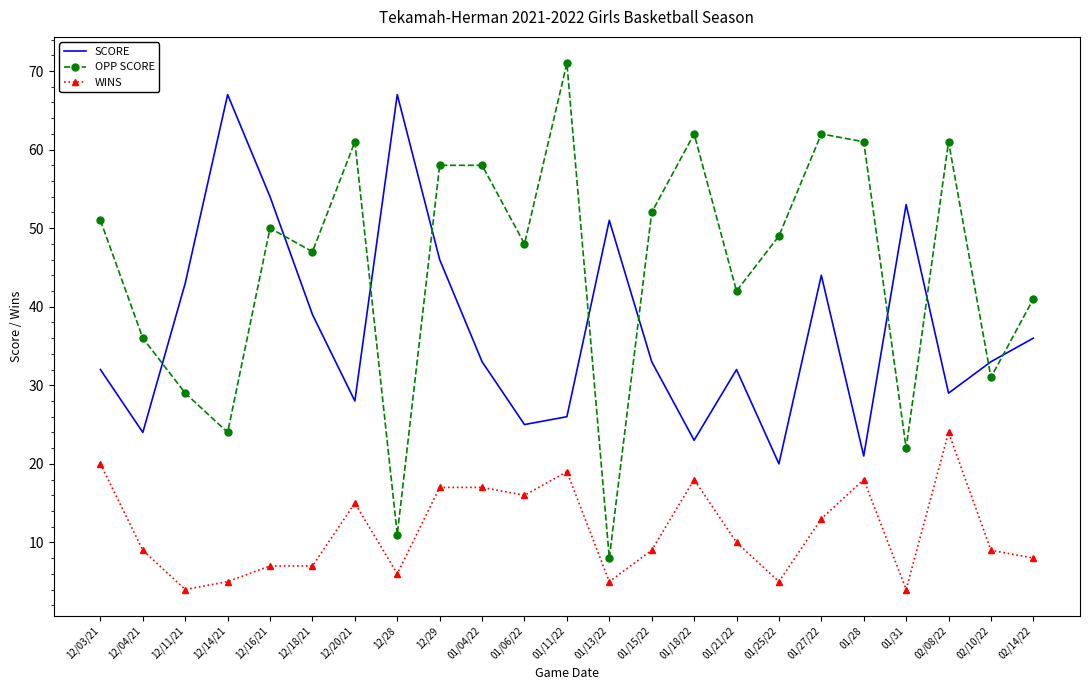

At which category is the sum across all series the highest?

12/29